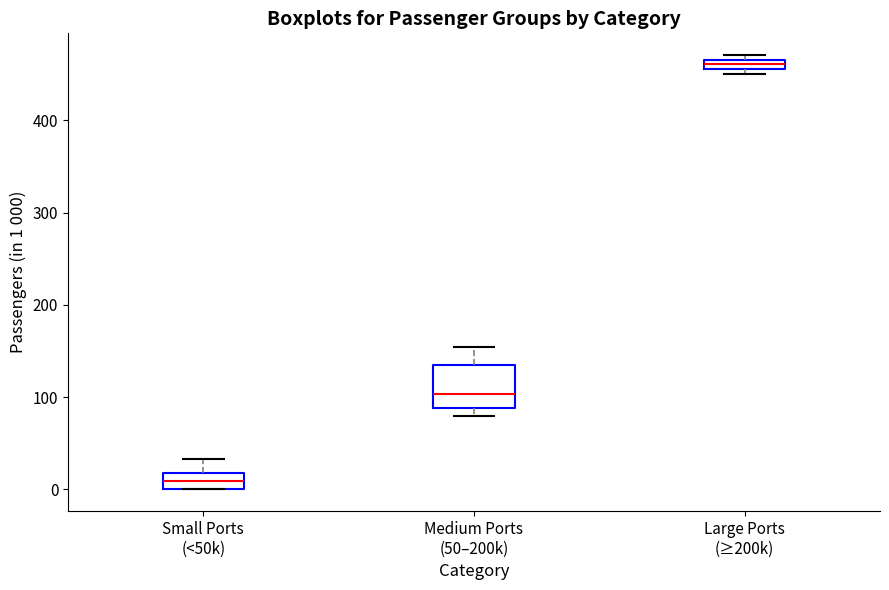

Which box has the highest median line?

Large Ports (≥200k)